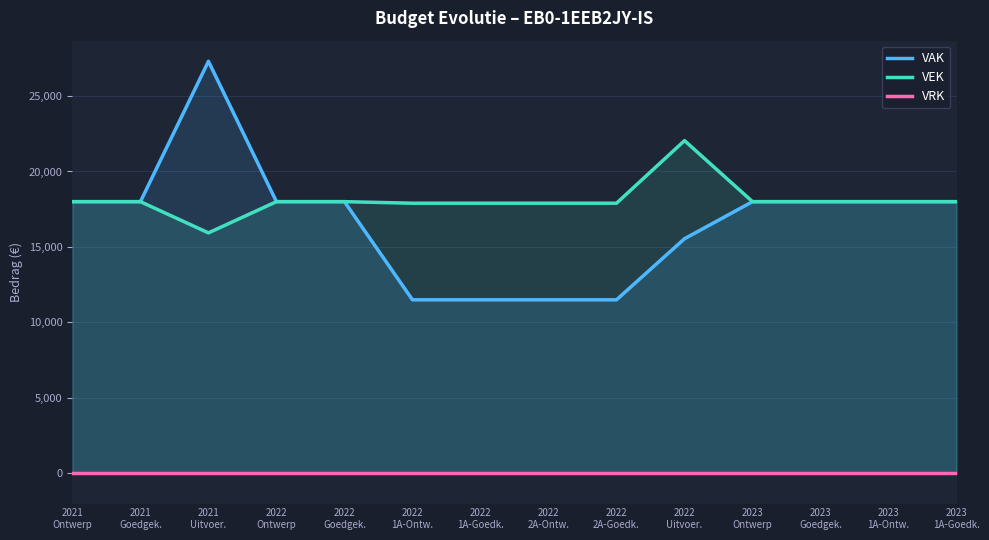

Does the chart display data point markers on the line(s)?

No